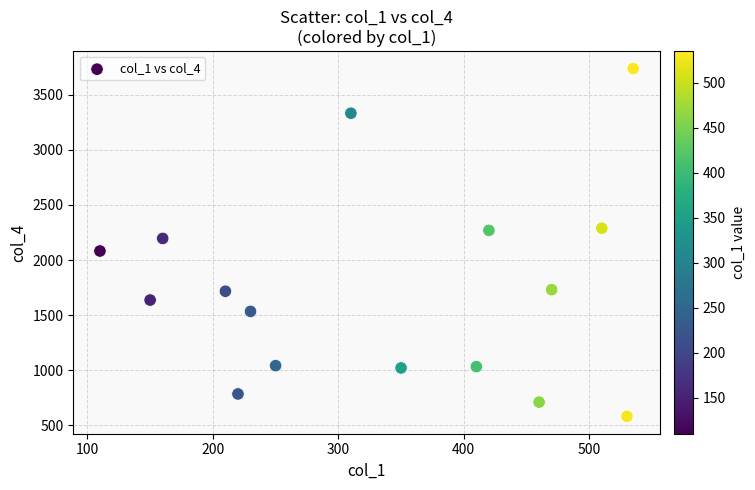

What is the range of X values (max minus min)?

425